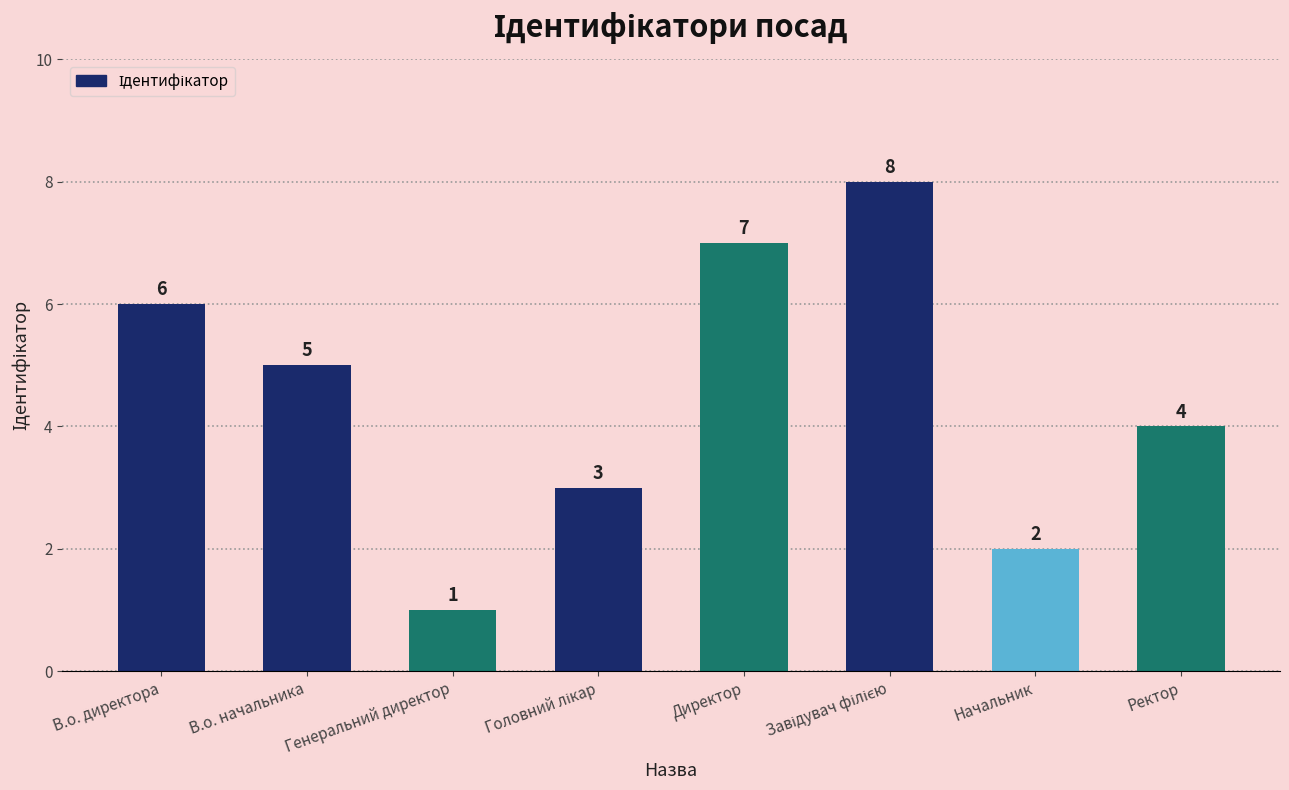

Reading right to left, list all the values displayed in this chart.

4	2	8	7	3	1	5	6